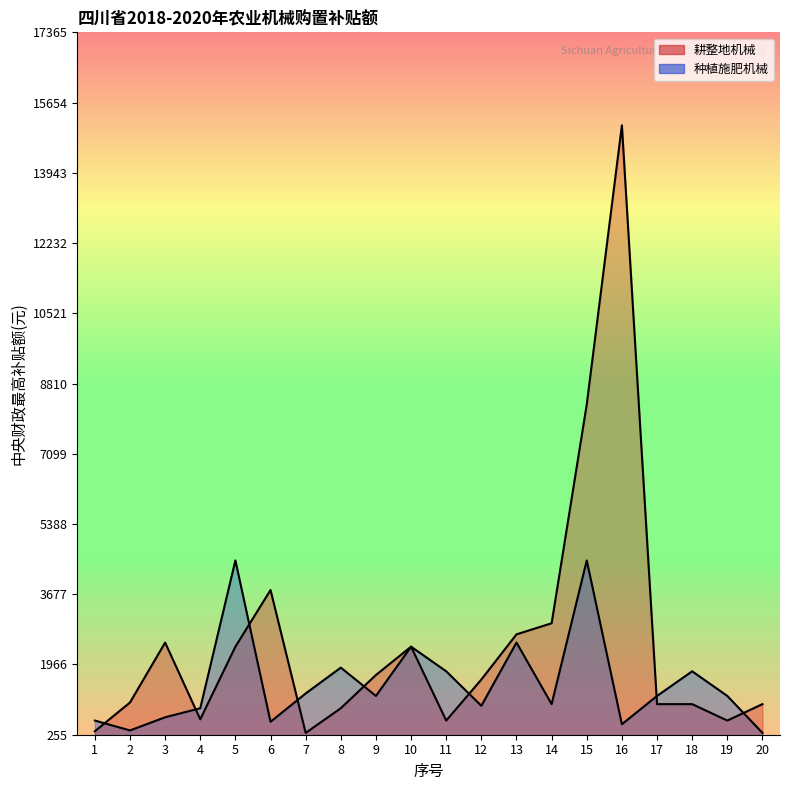

What is the difference between the maximum and minimum values in the 耕整地机械 series?

14800